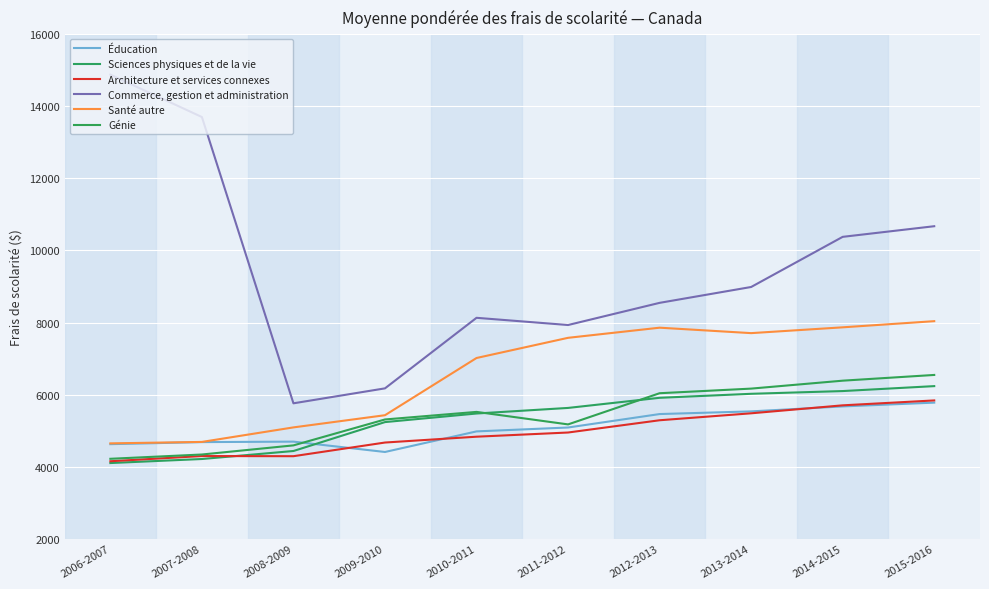

Between 2011-2012 and 2013-2014, which series saw the biggest shift?

Commerce, gestion et administration